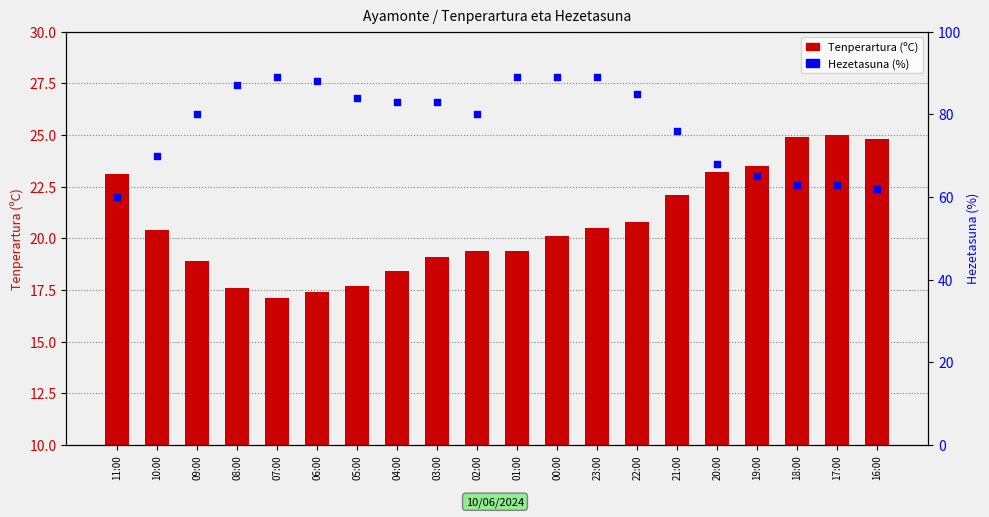

At which category is the sum across all series the highest?

23:00